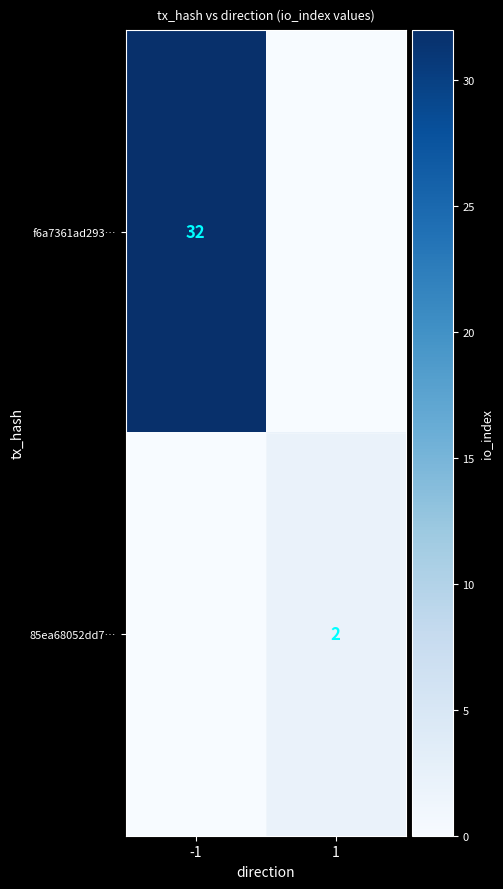

The value of f6a7361ad293… at -1 is 32. True or false?

True